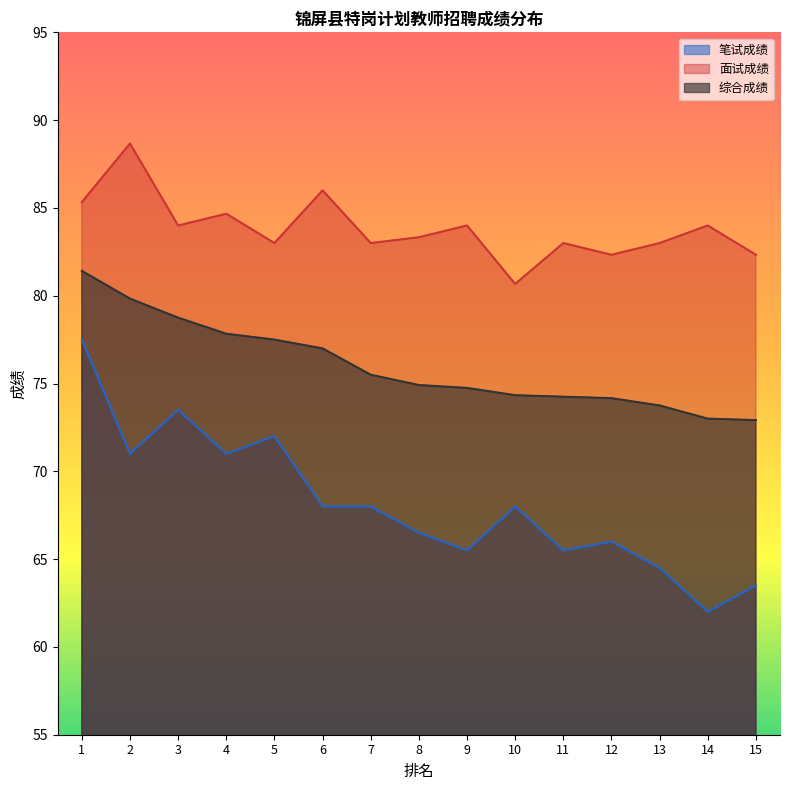

The value of 面试成绩 at 14 is 84.0. True or false?

True